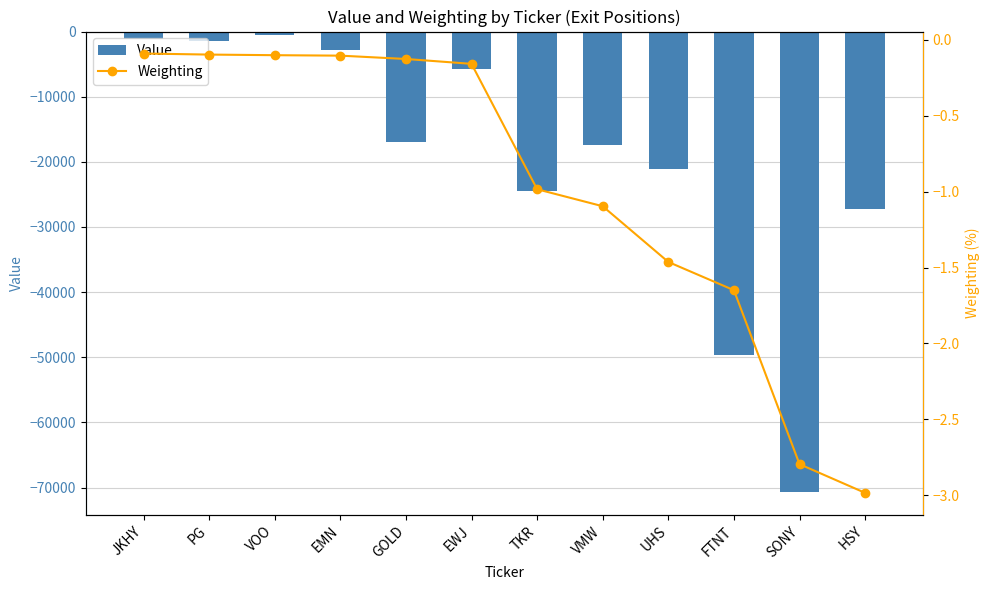

What is the minimum value for Value?

-70650